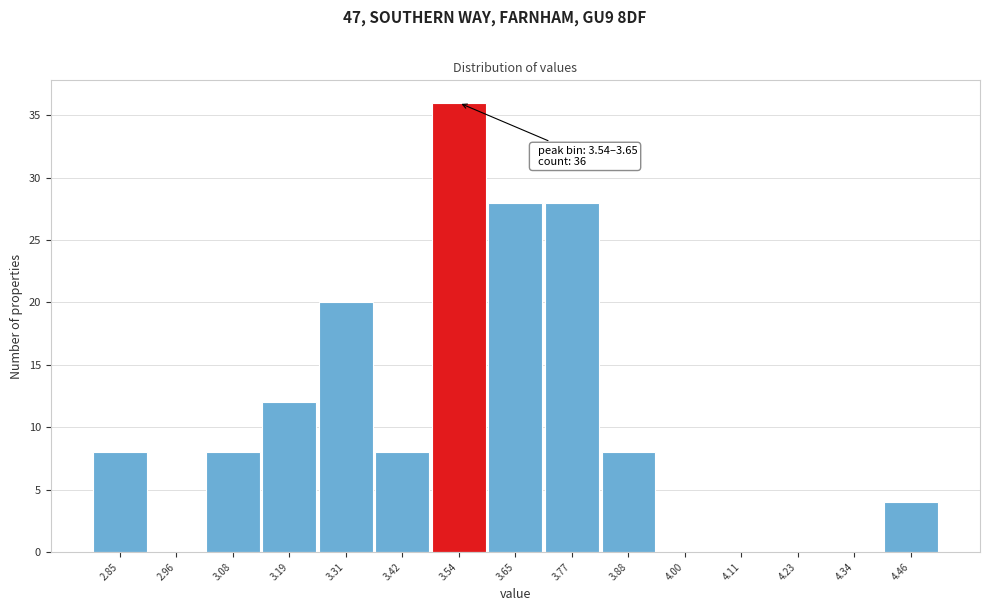

Reading right to left, what are all the values shown in this chart?

4.46=4	4.34=0	4.23=0	4.11=0	4.00=0	3.88=8	3.77=28	3.65=28	3.54=36	3.42=8	3.31=20	3.19=12	3.08=8	2.96=0	2.85=8